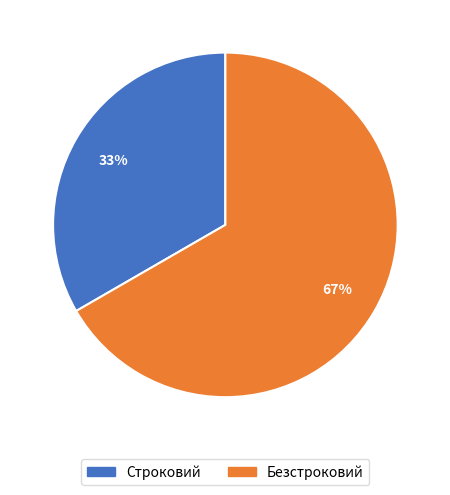

To the nearest percent, what is the combined percentage of Строковий and Безстроковий?

100%